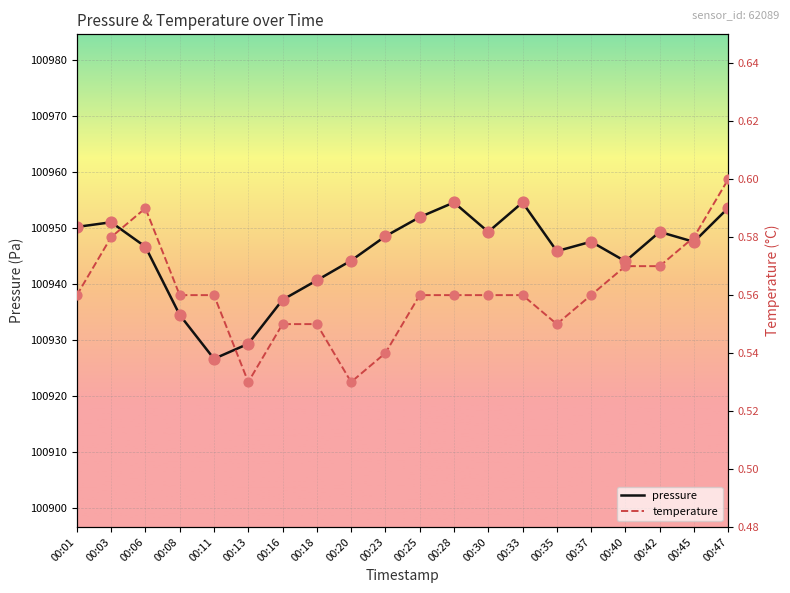

What are all the series names shown in the legend?

pressure, temperature